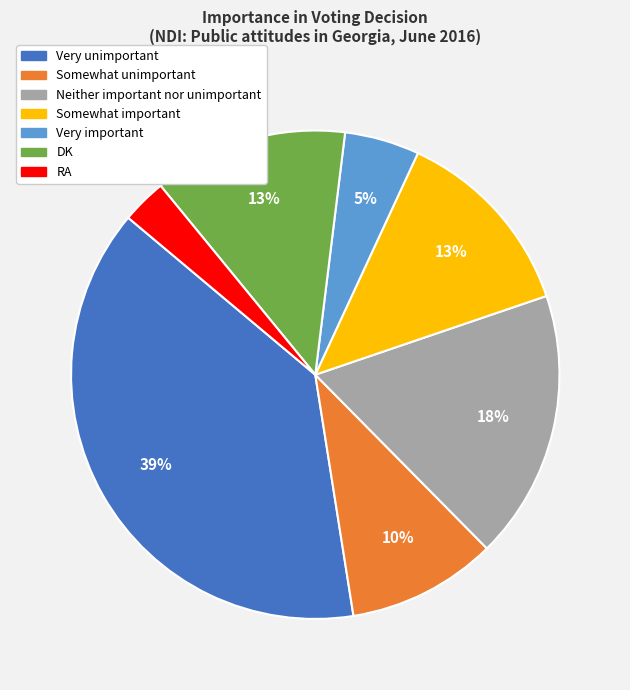

Do DK and Neither important nor unimportant together represent more than half of the pie?

No